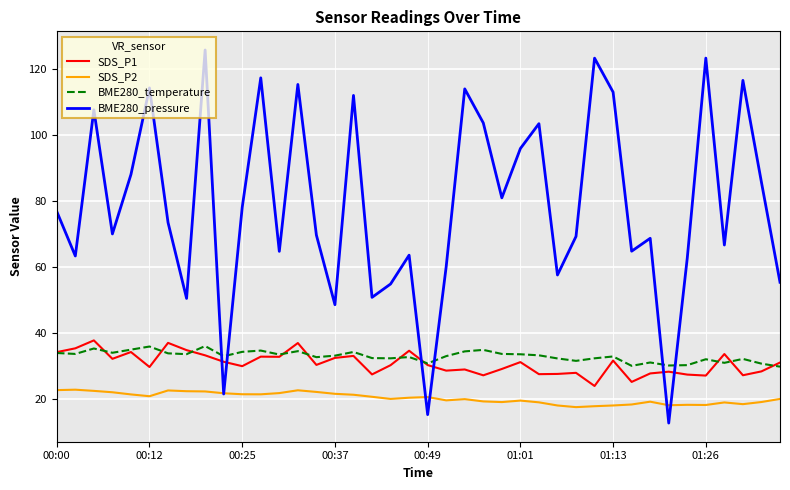

What are all the series names shown in the legend?

SDS_P1, SDS_P2, BME280_temperature, BME280_pressure